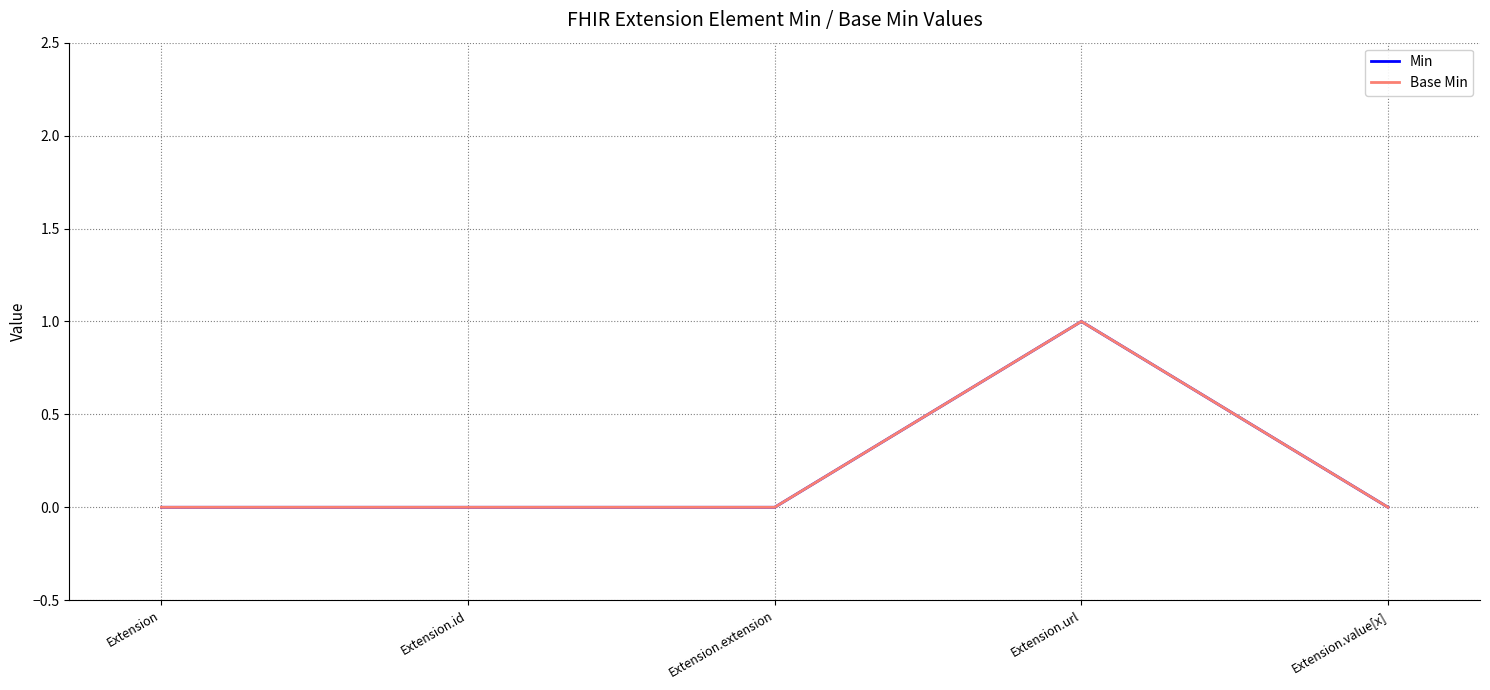

True or false: Base Min has a value of 0 at Extension.

True